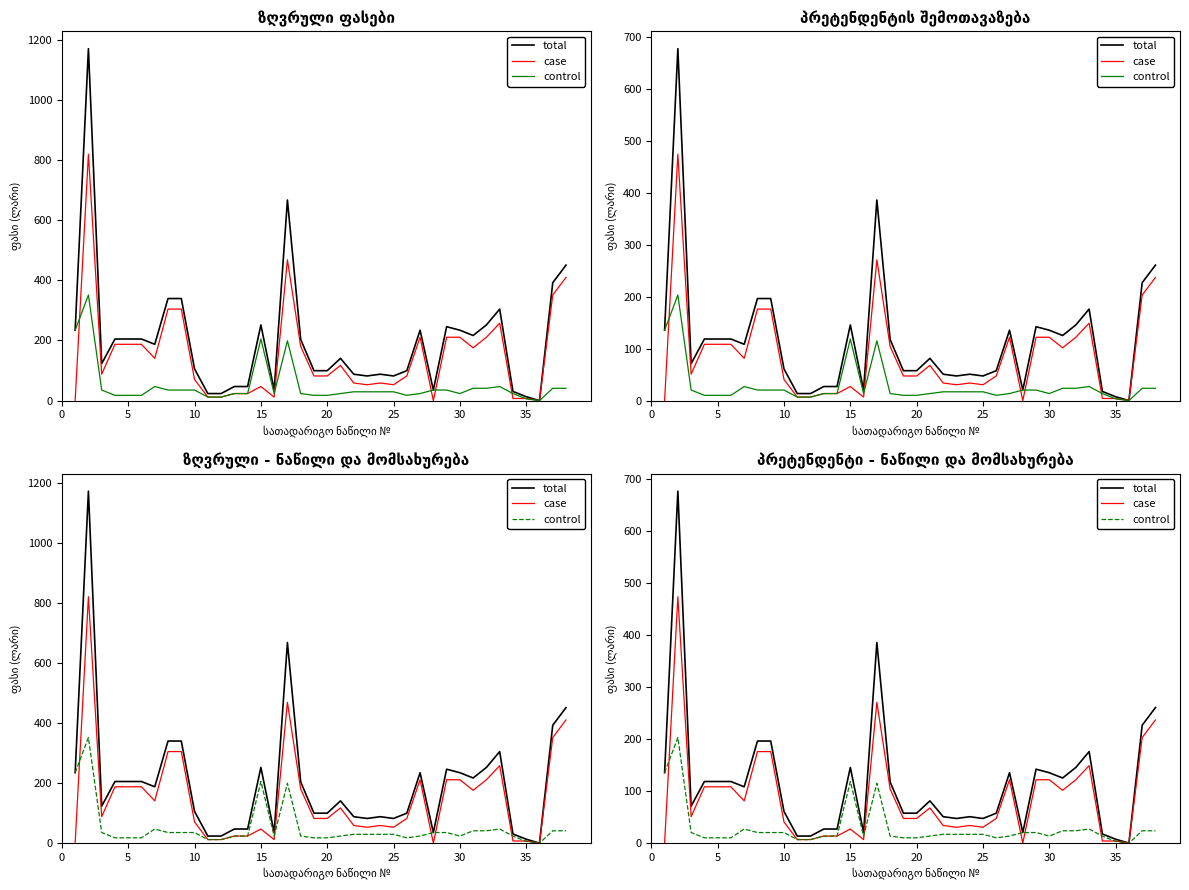

How many interior local valleys does the control series have?

4